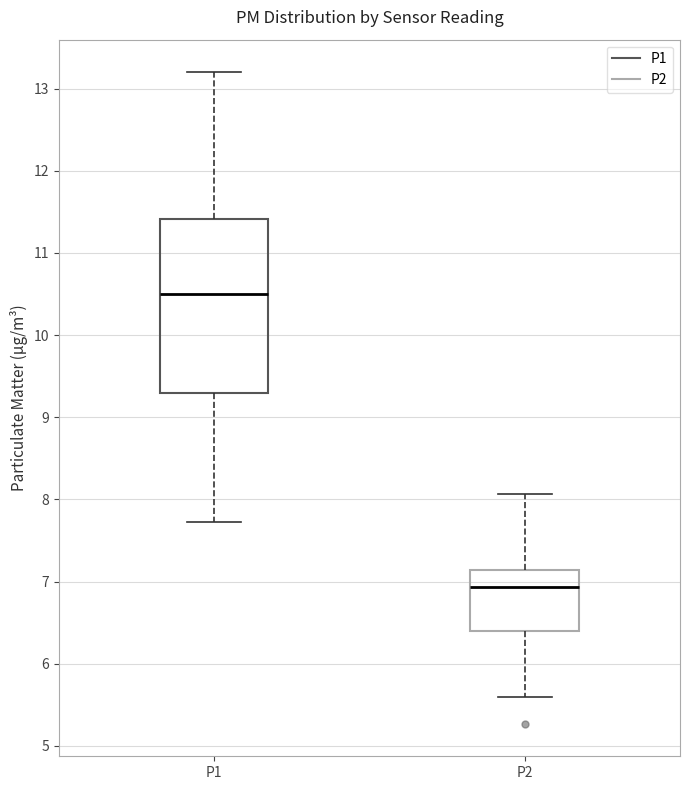

Where does the lower whisker of the box for P2 end on the y-axis? The values are not printed on the chart, so give them approximately, as read against the axis.

5.6